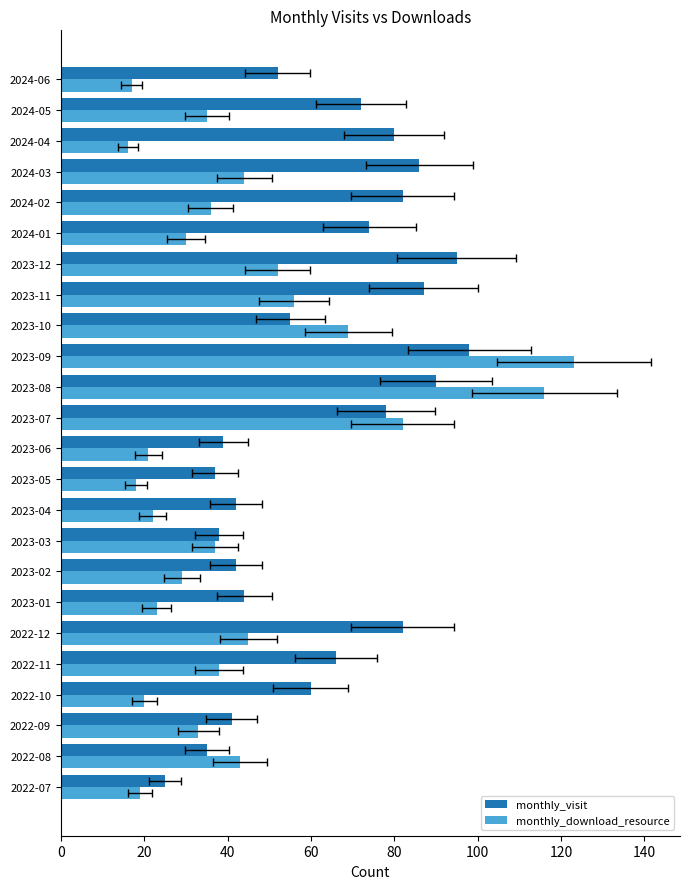

What is the difference between the monthly_download_resource values at 2023-08 and 2024-04?

100